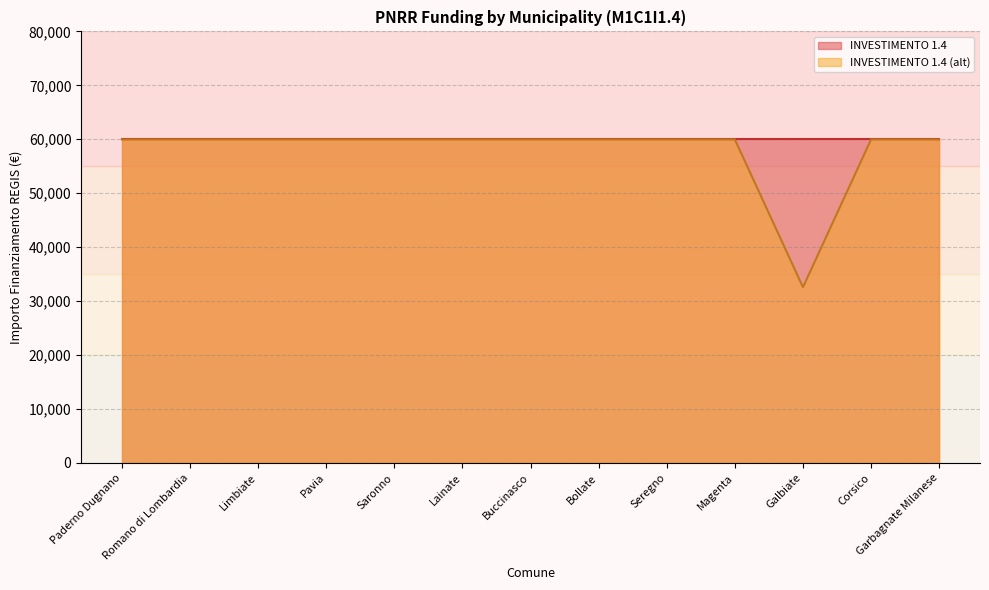

Rank the categories by value from lowest to highest.

Galbiate, Paderno Dugnano, Romano di Lombardia, Limbiate, Pavia, Saronno, Lainate, Buccinasco, Bollate, Seregno, Magenta, Corsico, Garbagnate Milanese